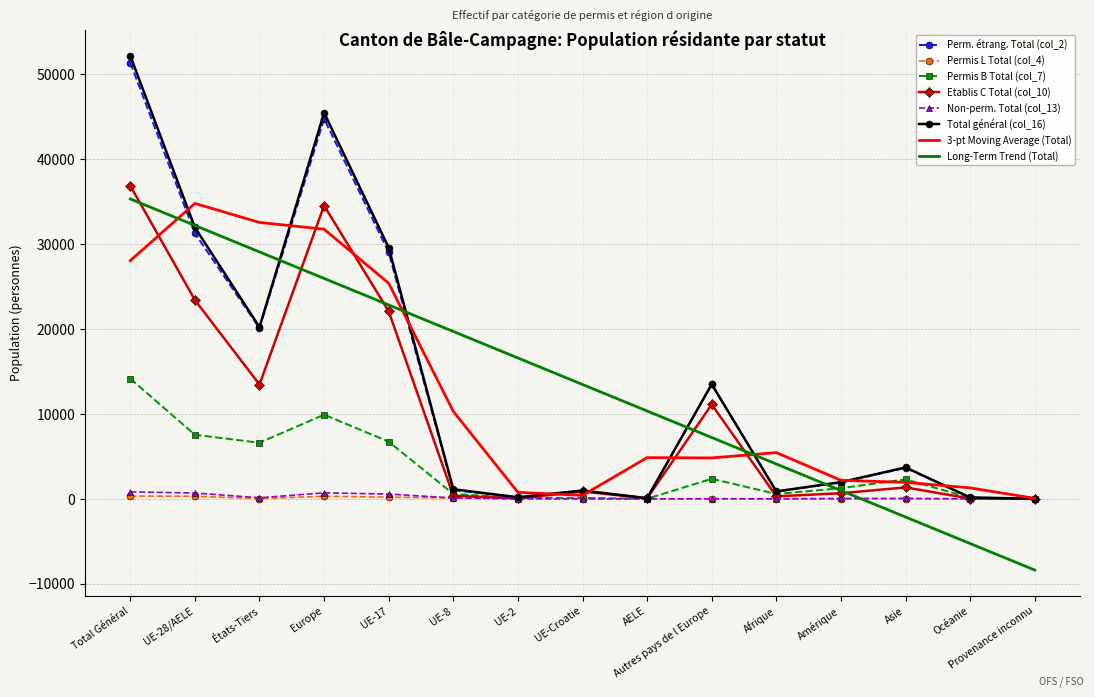

At which label is Etablis C Total (col_10) closest to 18435?

UE-17